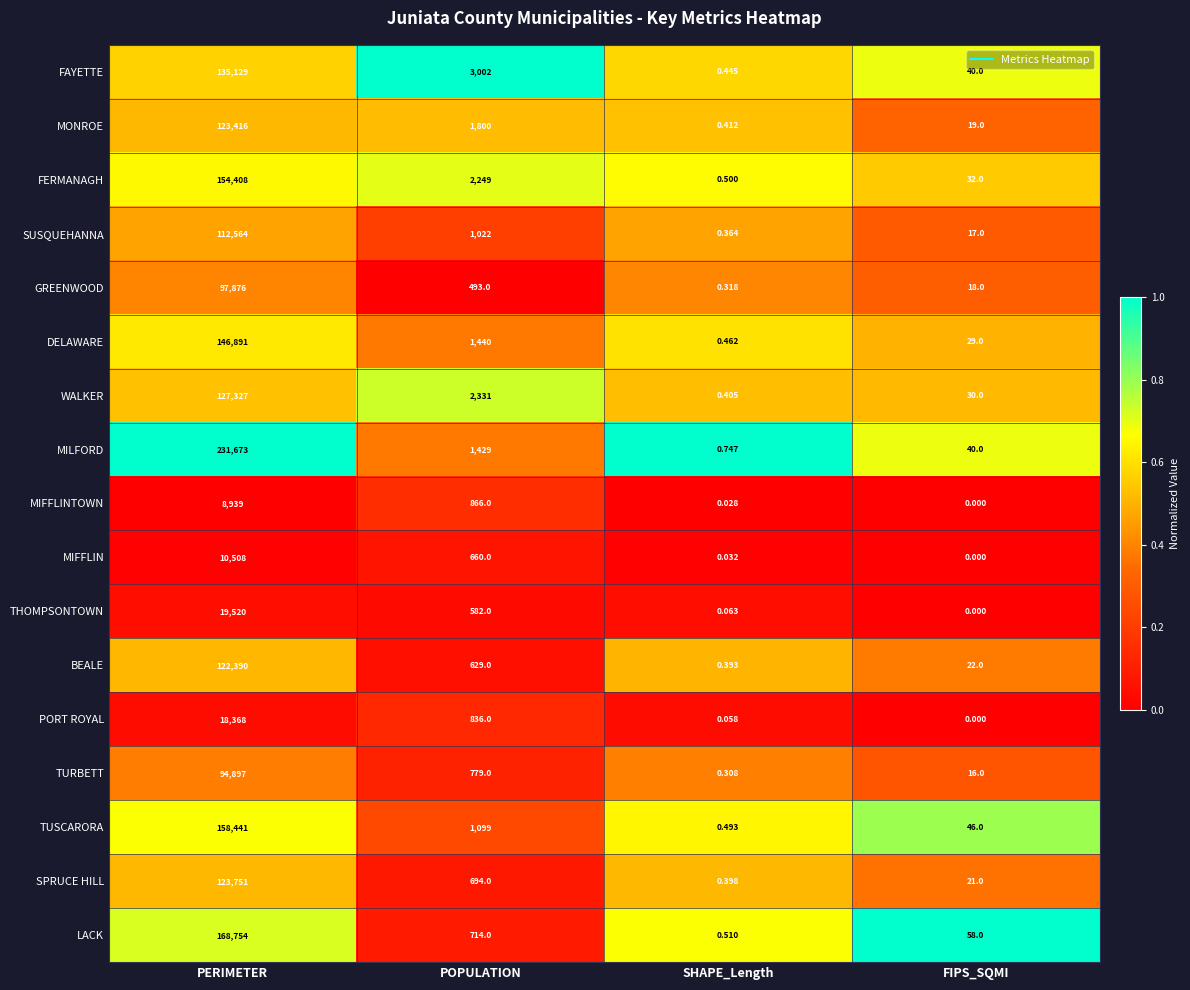

Between PERIMETER and POPULATION, which series saw the biggest shift?

MILFORD